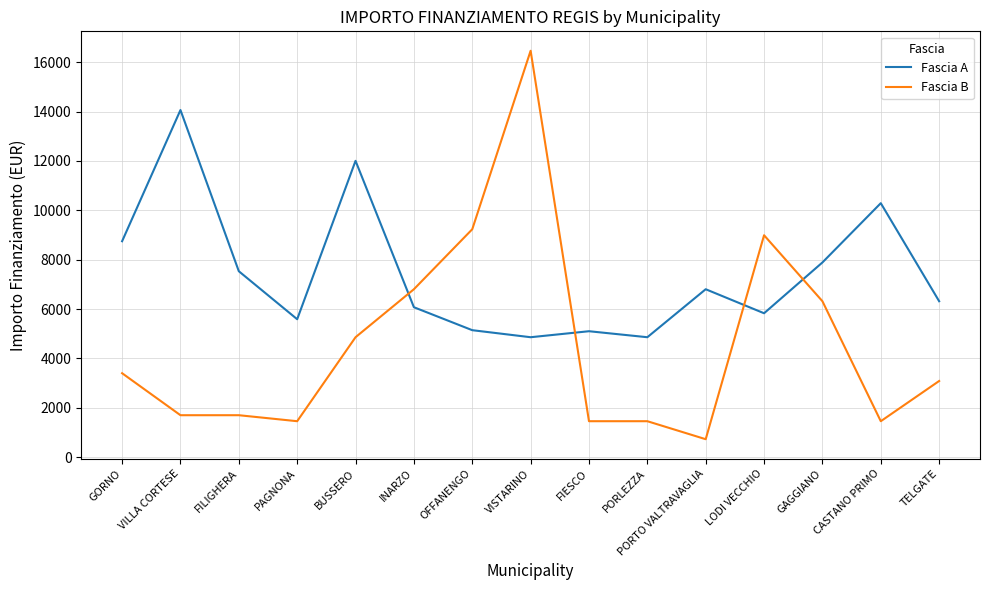

Is it true that Fascia A equals 2139 at INARZO?

False